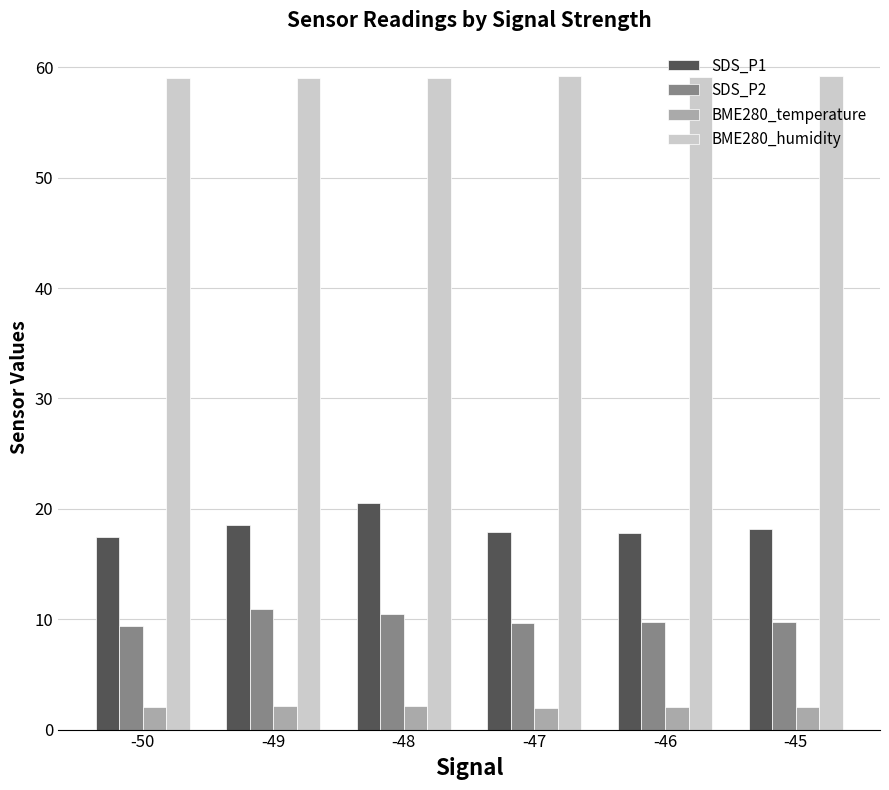

How many categories are shown in the chart?

6